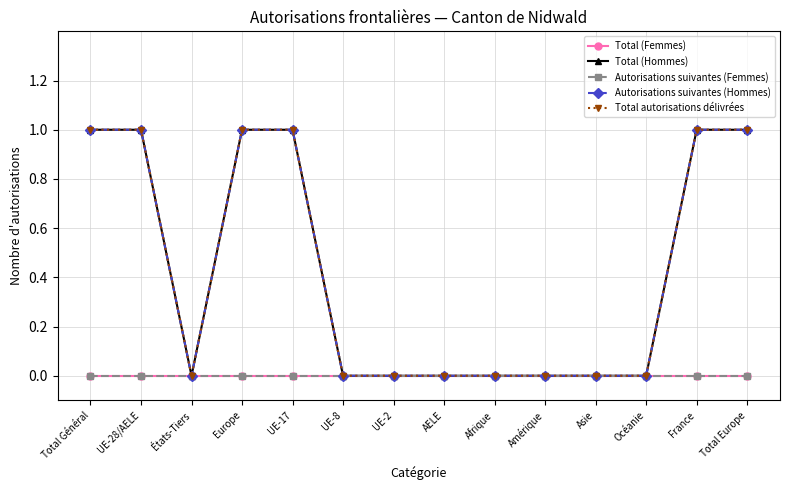

List the labels in order of Total (Femmes) value, largest first.

Total Général, UE-28/AELE, États-Tiers, Europe, UE-17, UE-8, UE-2, AELE, Afrique, Amérique, Asie, Océanie, France, Total Europe